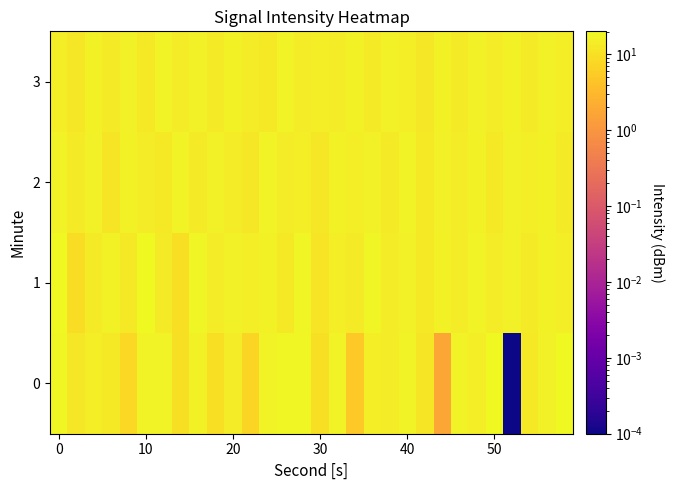

Which series has the largest total across all categories?

1